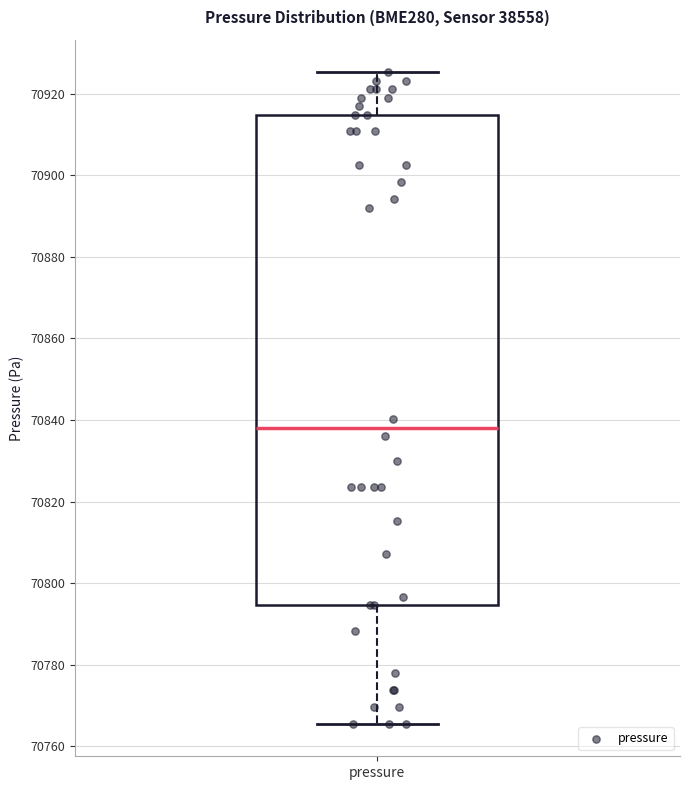

Read this box plot against the y-axis: the position of the median line, the range covered by the box, and the ends of both whiskers. The values are not printed on the chart, so give them approximately, as read against the axis.

median 70838, box 70794 to 70914, whiskers 70766 to 70926